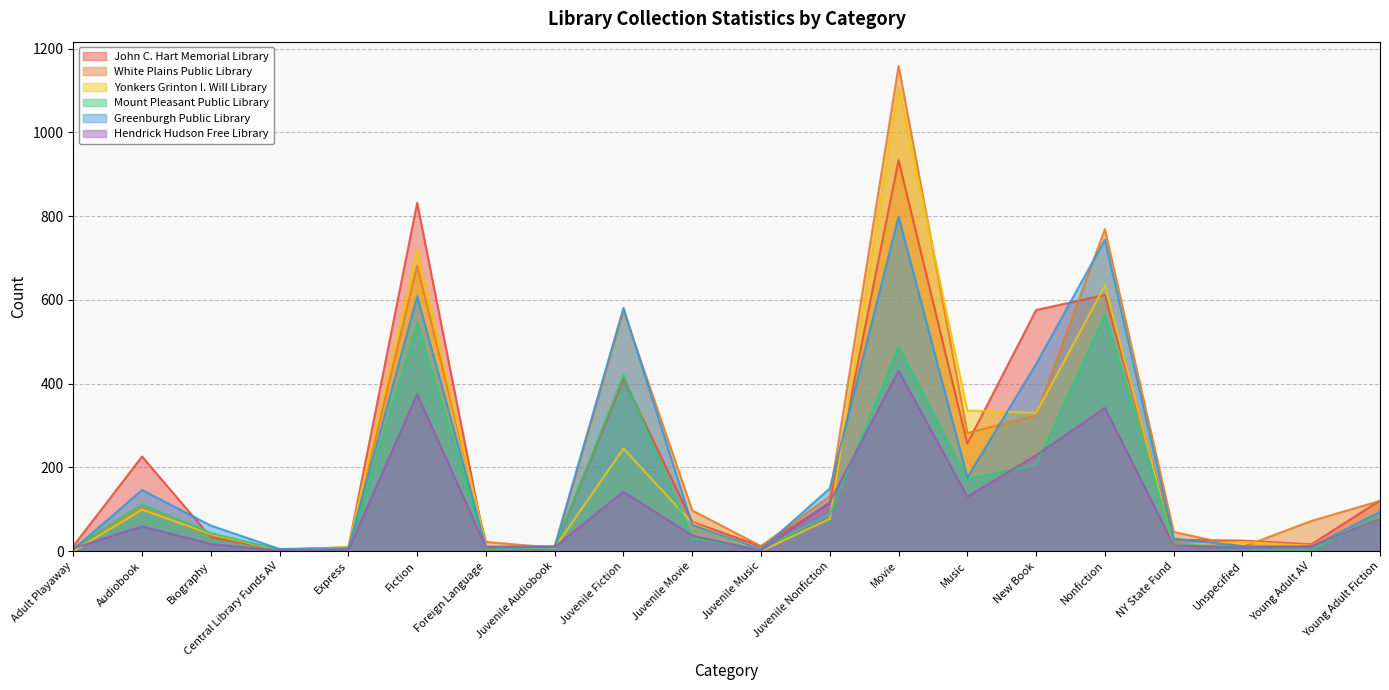

In White Plains Public Library, how many points are lower than both neighbors (excluding endpoints)?

5